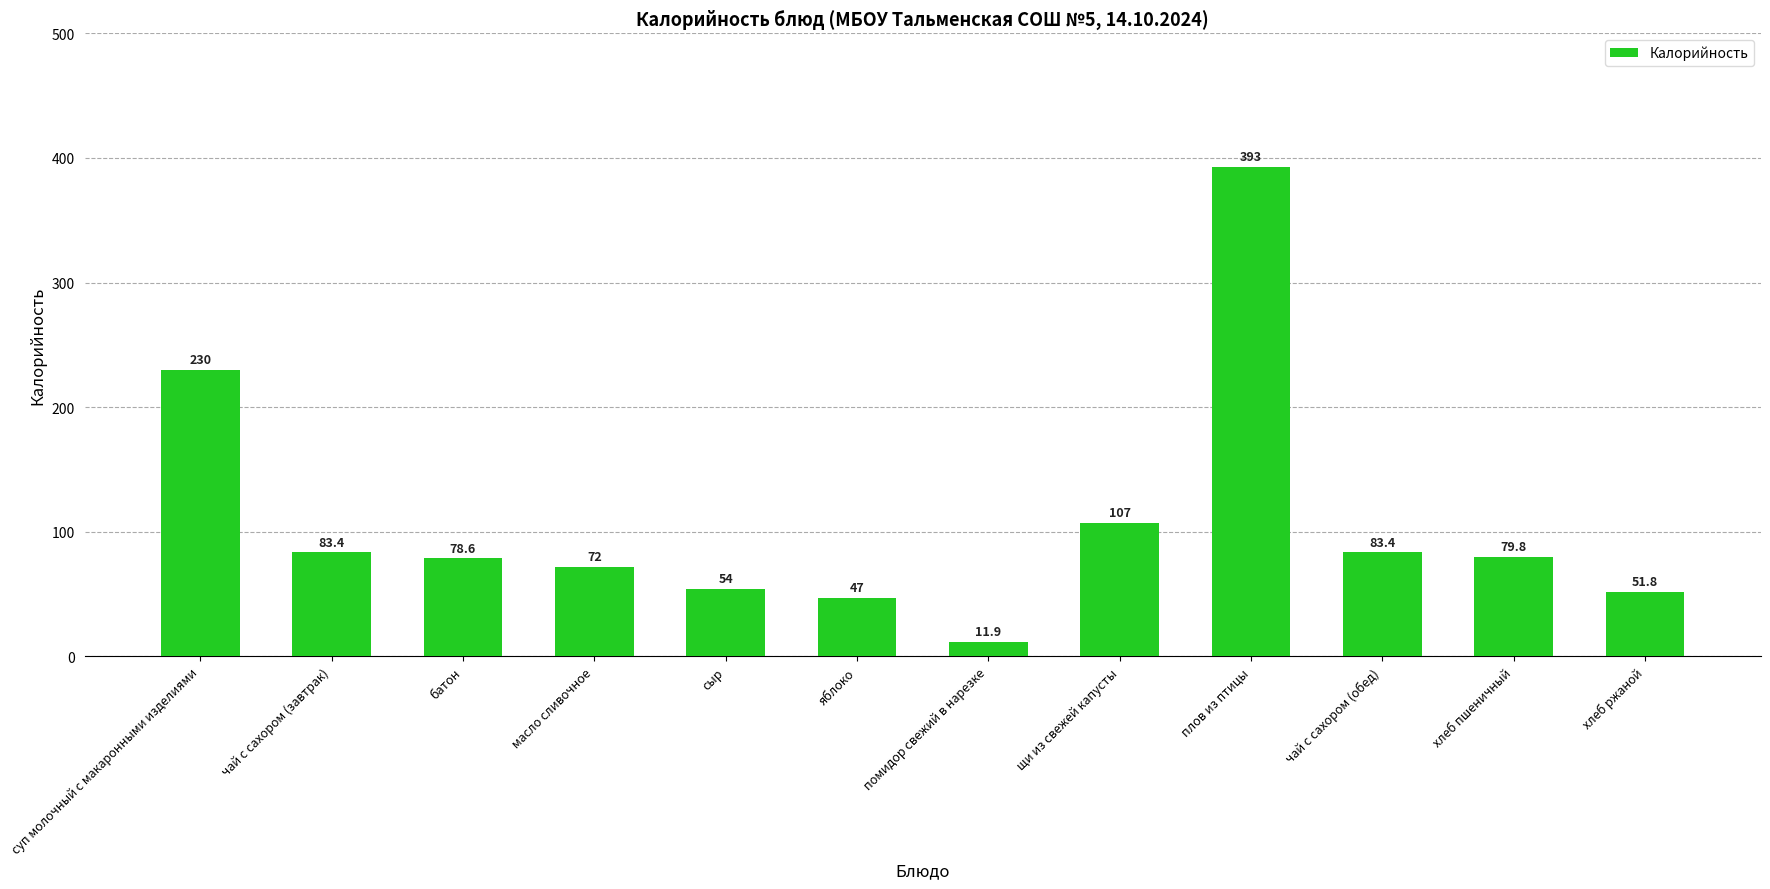

Approximately how many times larger is the value at помидор свежий в нарезке compared to сыр?

0.2